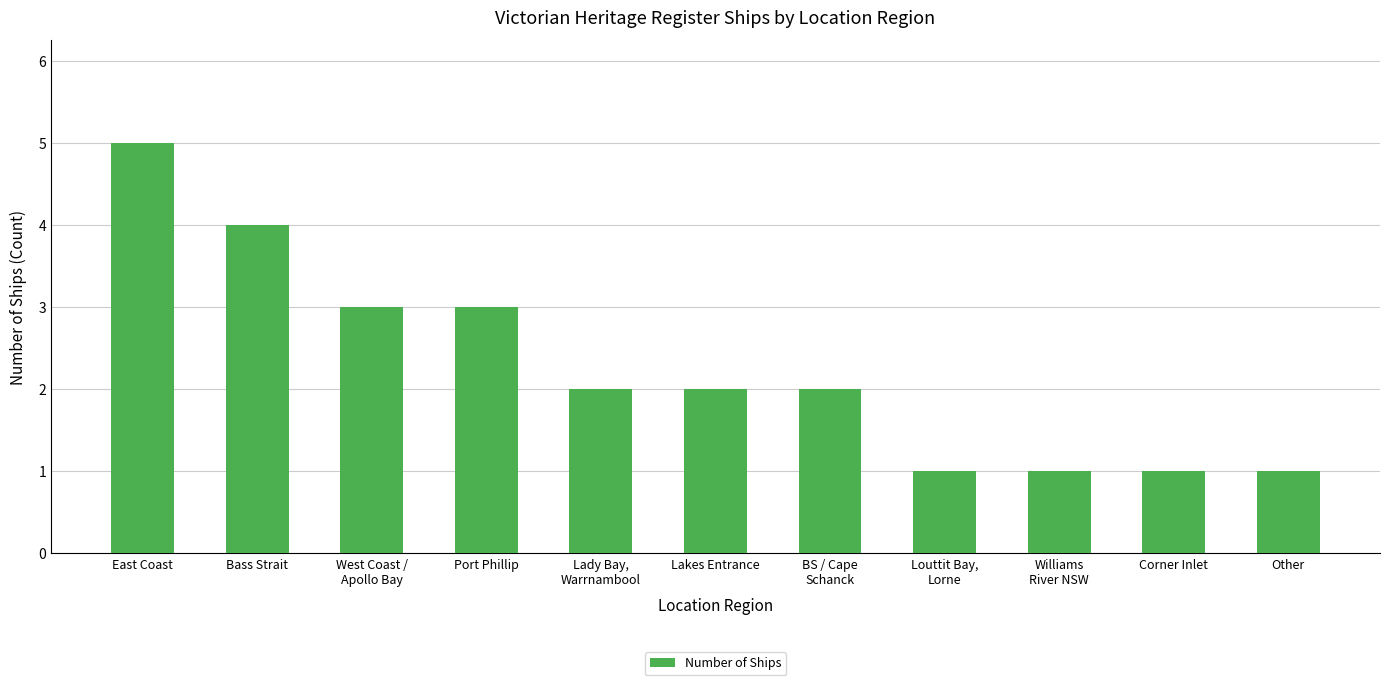

How many data points does each series have?

11